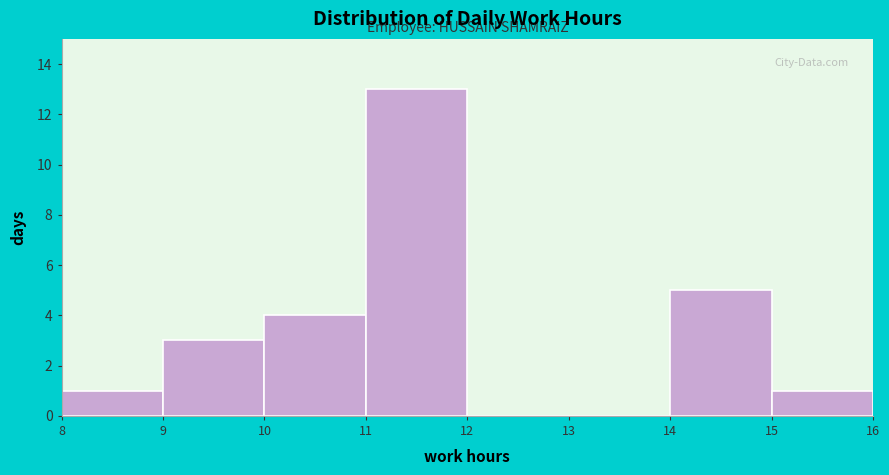

Reading left to right, transcribe this chart: for each bar, give the range it covers on the x-axis and its height. The values are not printed on the chart, so give them approximately, as read against the axis.

8 to 9: 1
9 to 10: 3
10 to 11: 4
11 to 12: 13
12 to 13: 0
13 to 14: 0
14 to 15: 5
15 to 16: 1